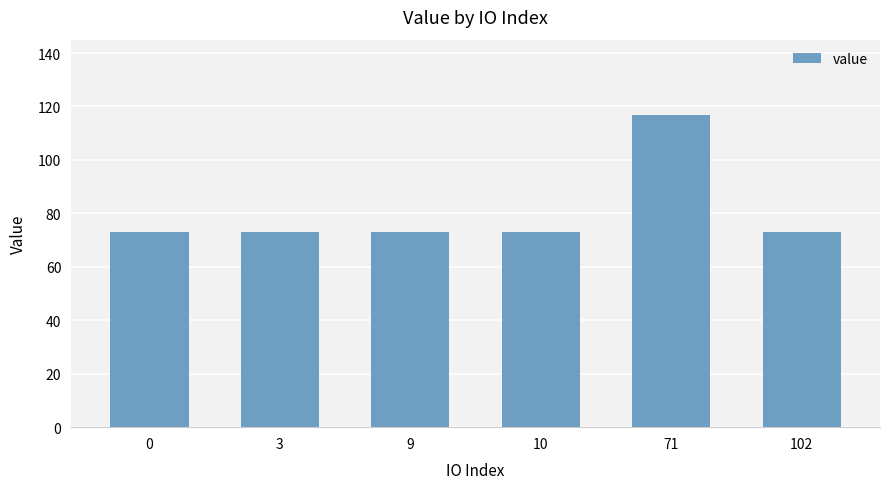

What is the value of the 4th bar from the left?

73.0